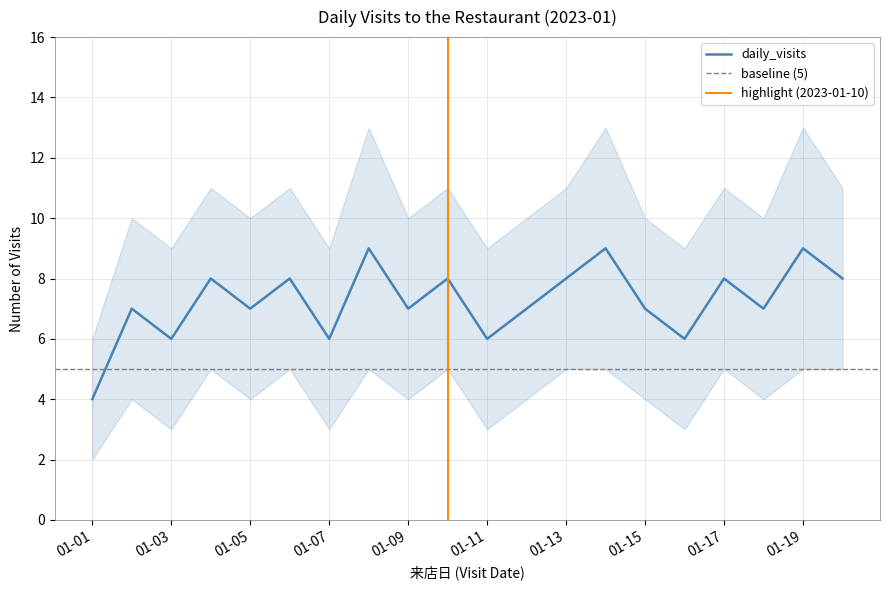

What is the value of the upper point at the 3rd from the left?

9